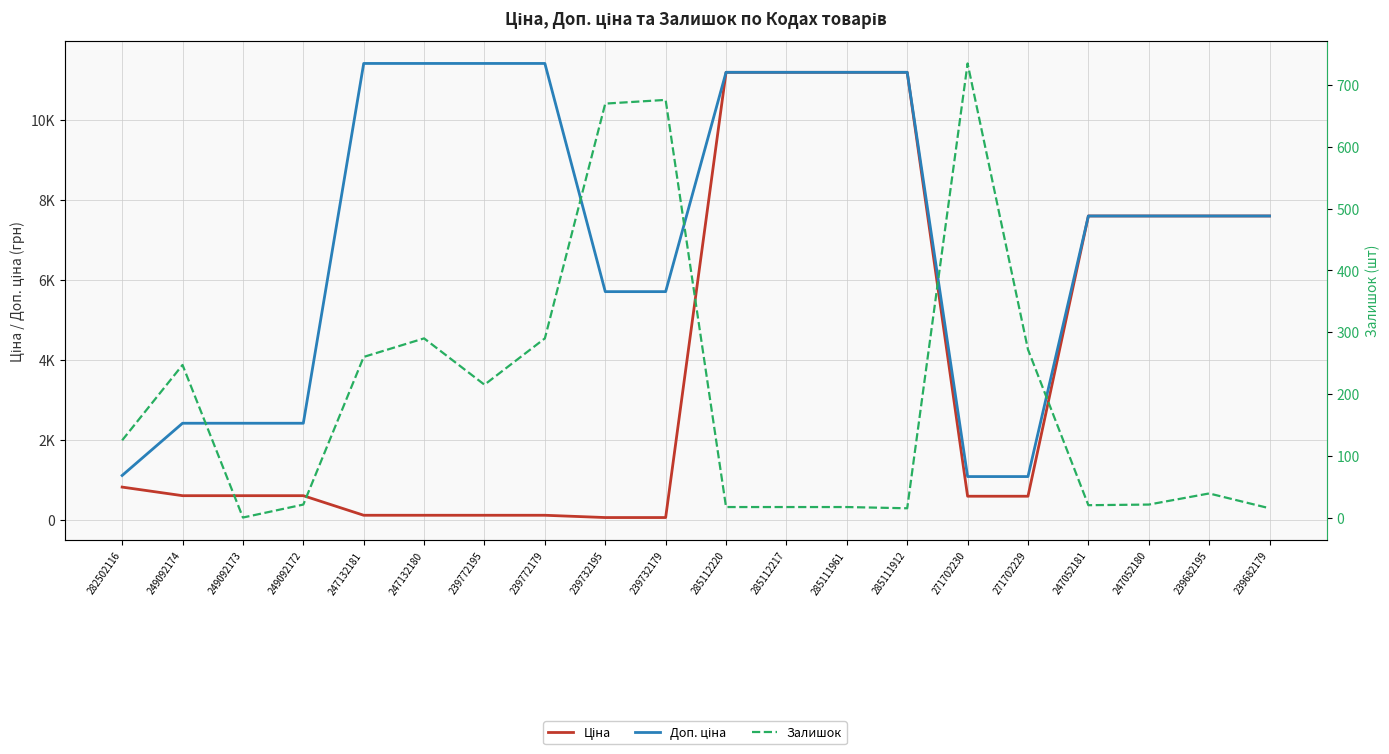

Which category has the lowest value in the Залишок series?

249092173